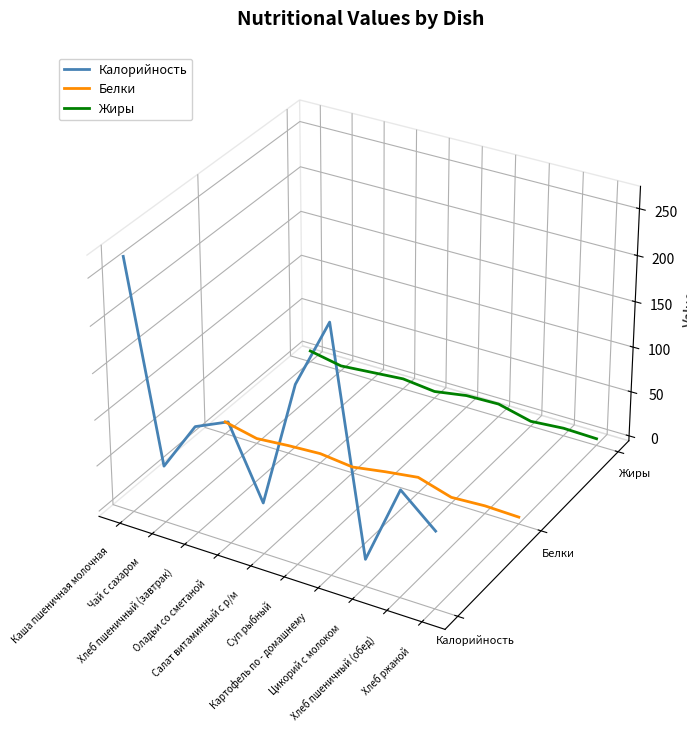

Between which two adjacent categories do Белки and Калорийность first intersect?

Каша пшеничная молочная and Чай с сахаром